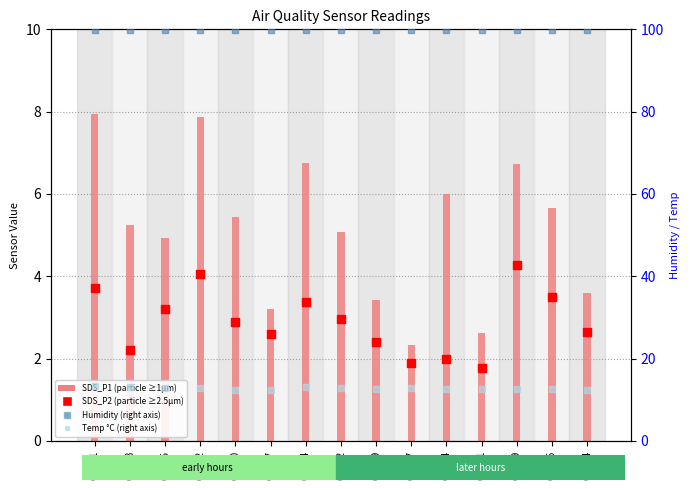

Which series reaches the maximum Y coordinate?

Humidity